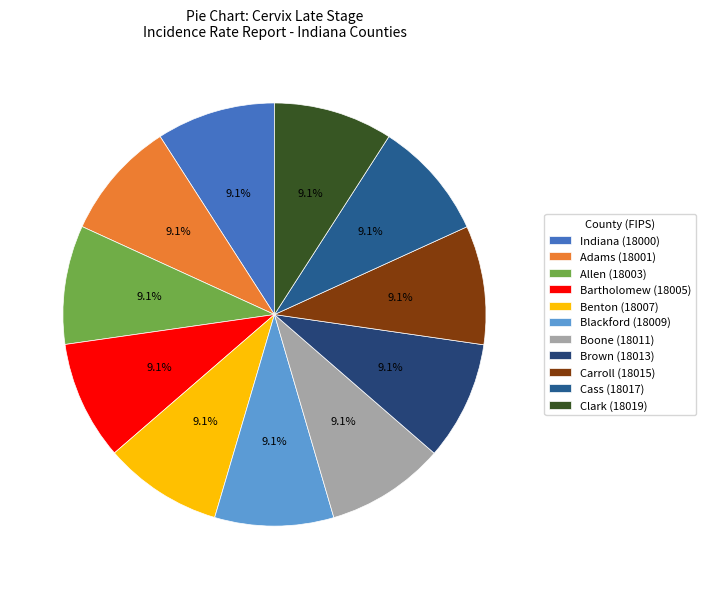

How many slices are in this pie chart?

11